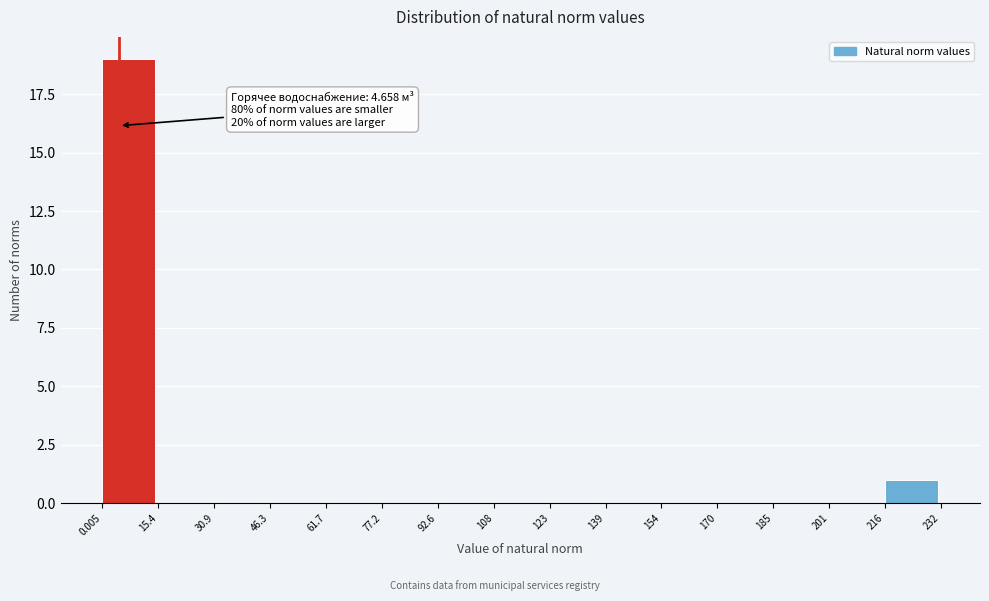

Which range on the x-axis has the tallest bar?

0.005 to 15.4